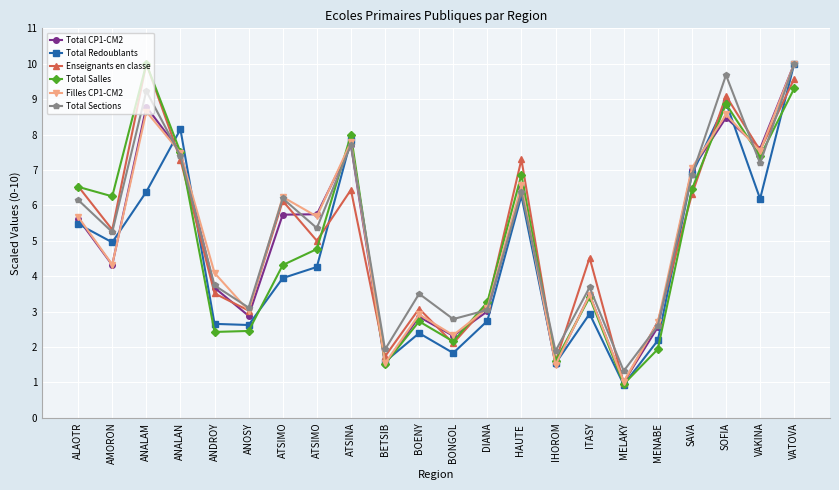

What are all the series names shown in the legend?

Total CP1-CM2, Total Redoublants, Enseignants en classe, Total Salles, Filles CP1-CM2, Total Sections